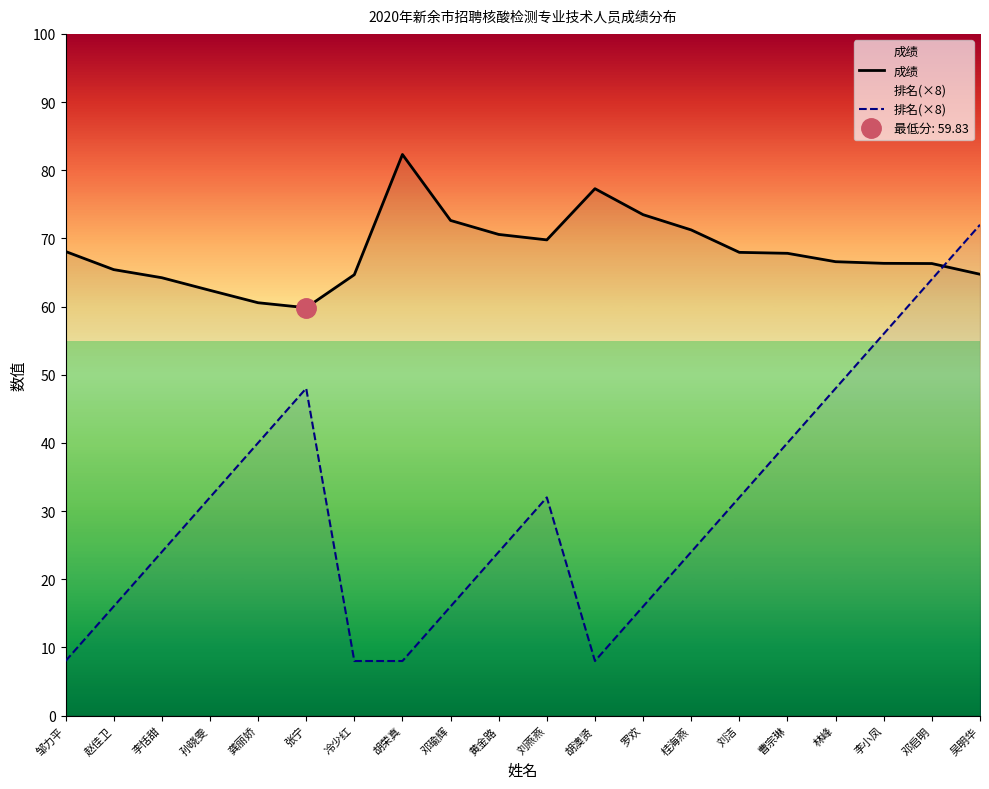

Reading left to right, extract all data points from this chart.

成绩: 68.1	65.4	64.2	62.4	60.6	59.8	64.7	82.3	72.6	70.6	69.8	77.3	73.5	71.2	68.0	67.8	66.6	66.3	66.3	64.7
排名(×8): 8.0	16.0	24.0	32.0	40.0	48.0	8.0	8.0	16.0	24.0	32.0	8.0	16.0	24.0	32.0	40.0	48.0	56.0	64.0	72.0